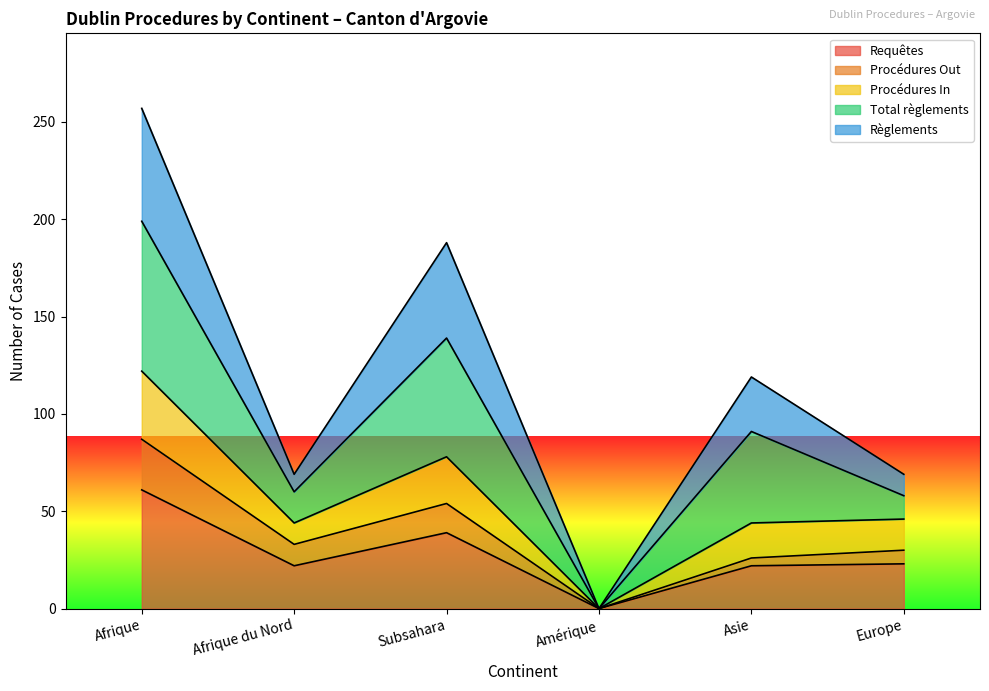

True or false: Procédures Out and Requêtes intersect in this chart.

False